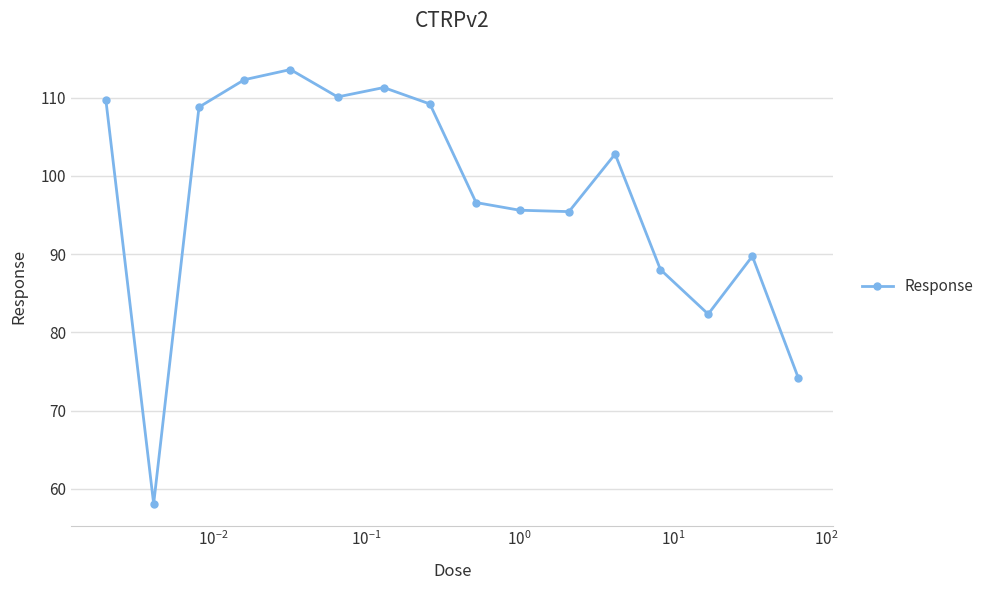

What is the value of the 5th point from the left?

113.6